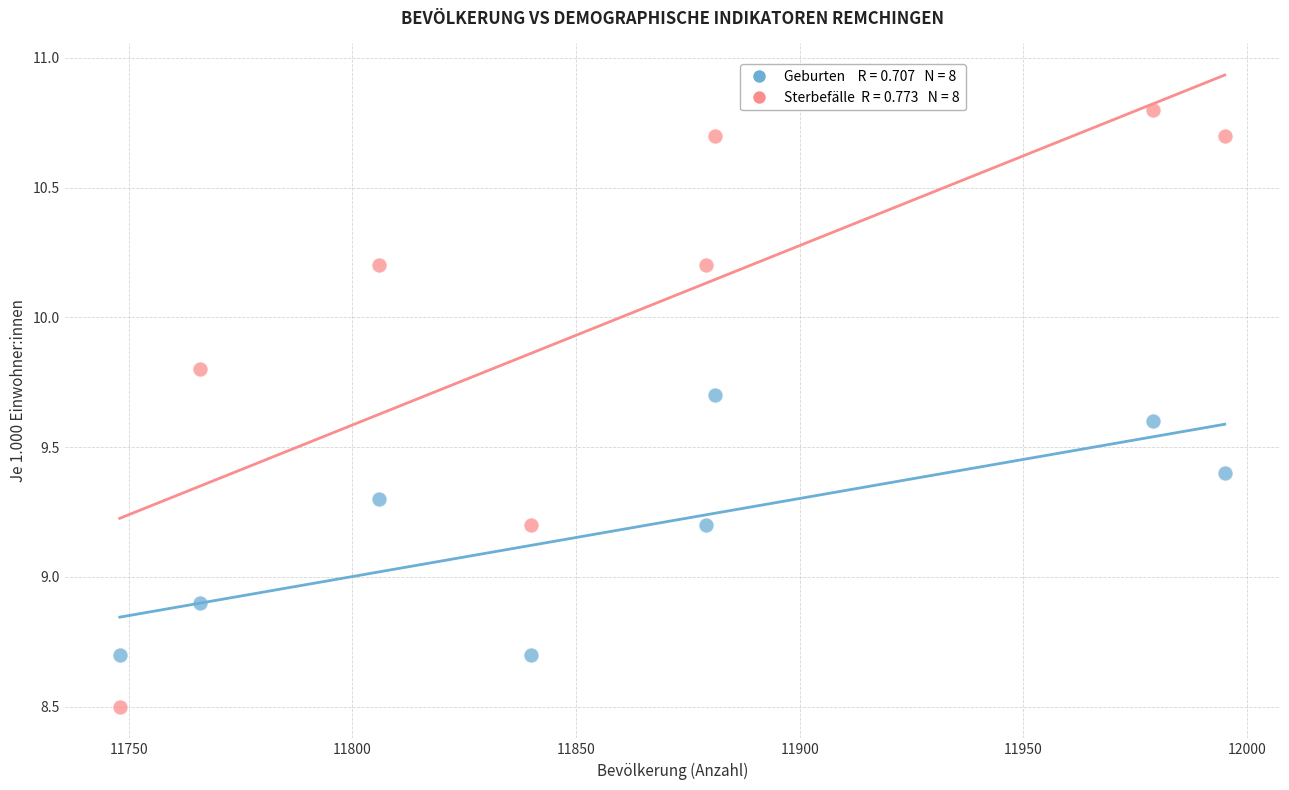

Across all series, what Y value is closest to 9?

8.9